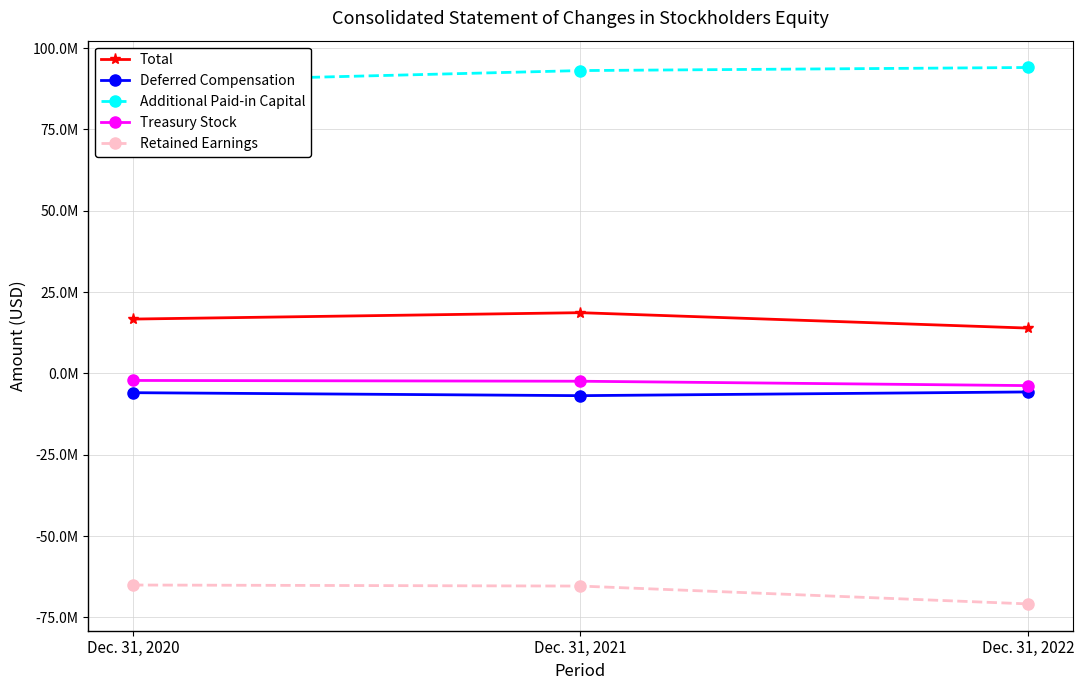

At which category is the sum across all series the highest?

Dec. 31, 2021